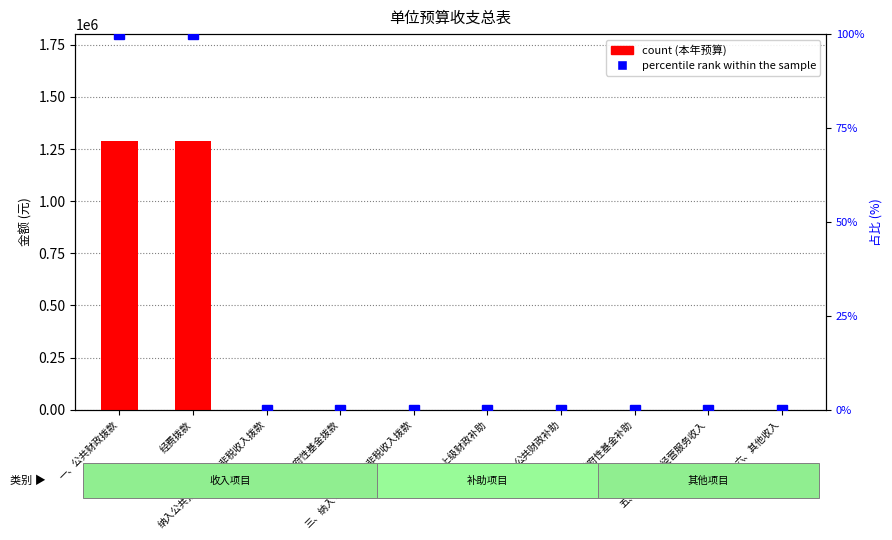

What are all the series names shown in the legend?

count, percentile rank within the sample